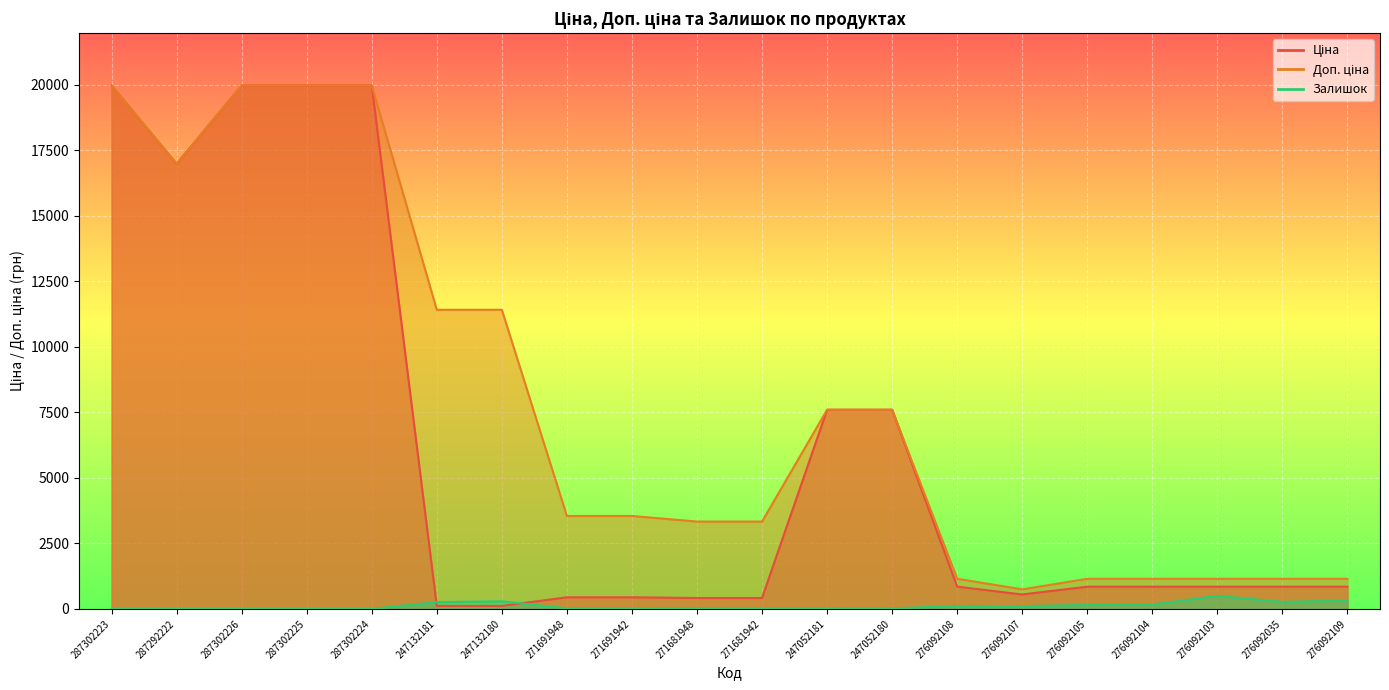

How many values in the Доп. ціна series are below 3544?

9